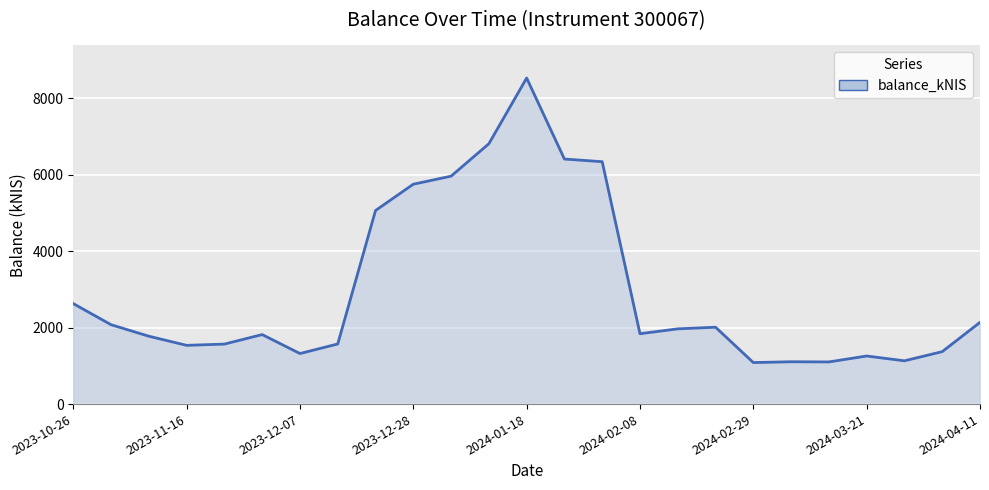

Approximately how many times larger is the value at 2024-03-21 compared to 2024-04-11?

0.6